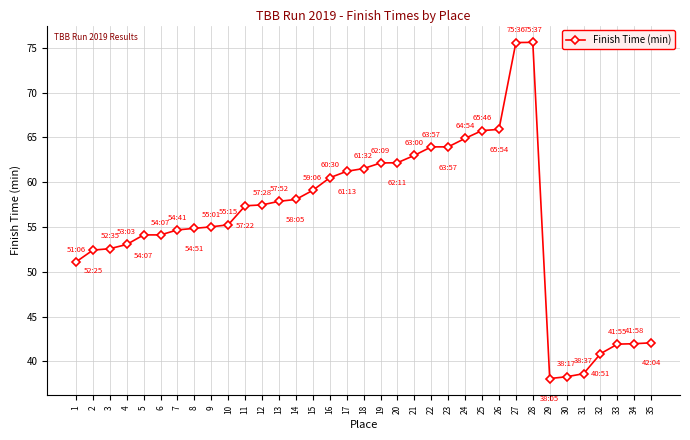

What is the greatest value displayed?

75.6